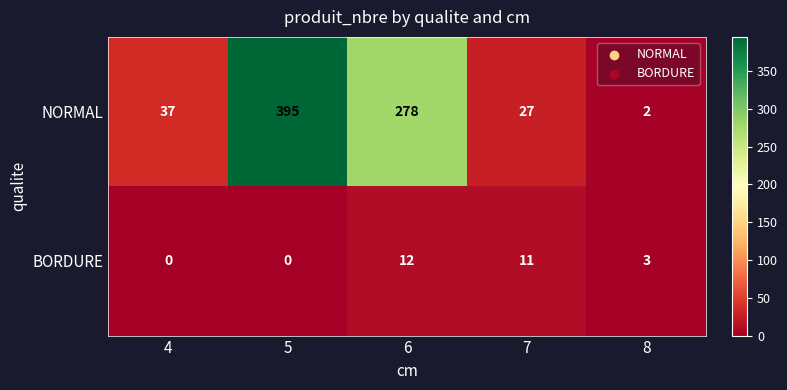

Rank the series by their average value, from lowest to highest.

BORDURE, NORMAL